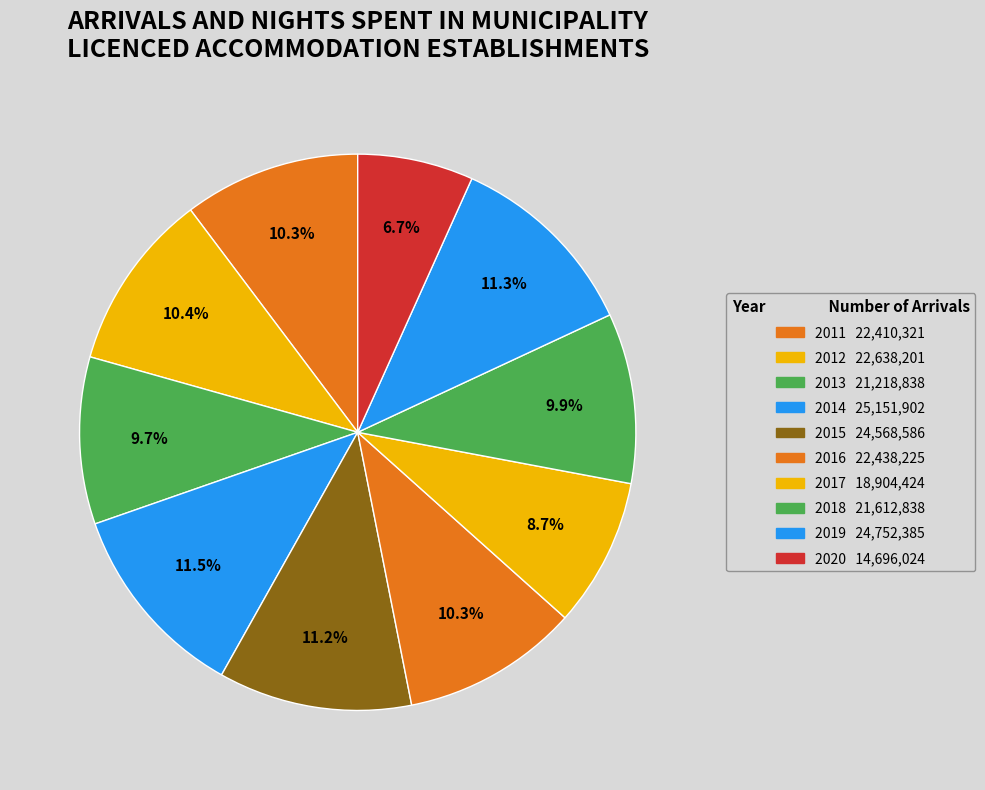

Count the number of slices in the pie.

10